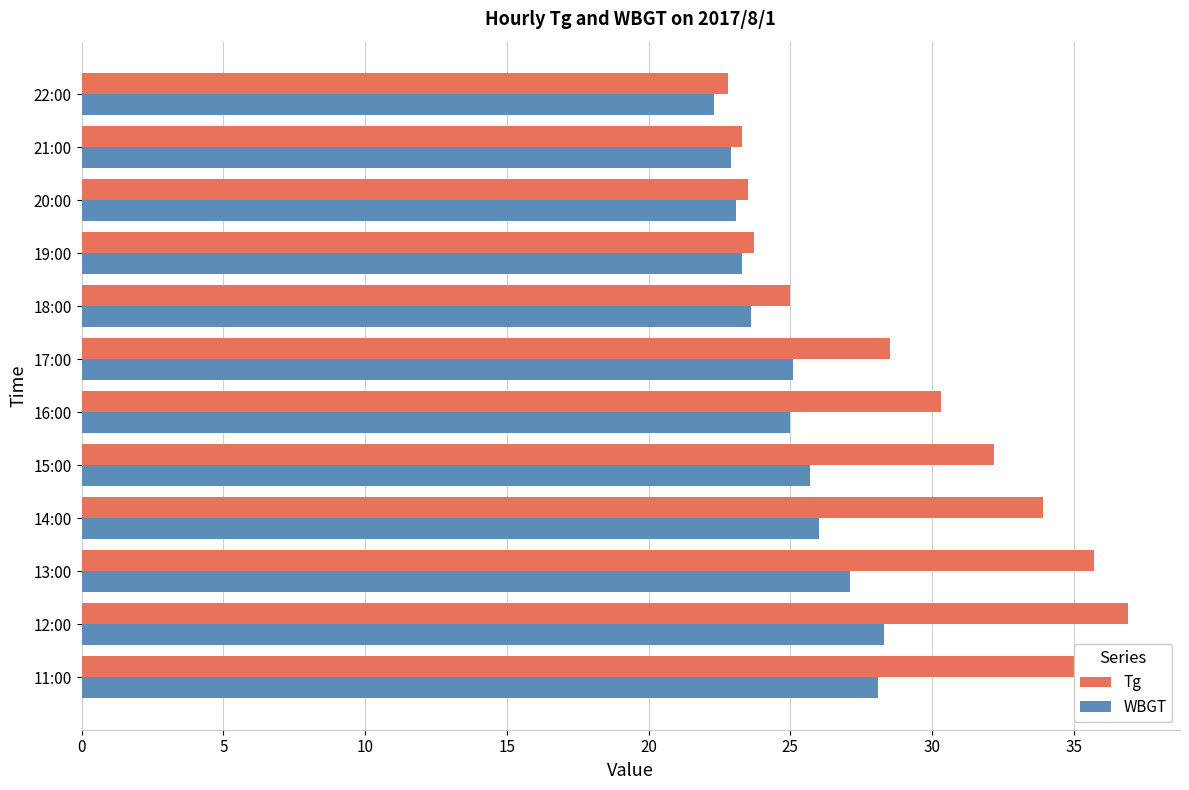

At which label is Tg closest to 29?

17:00